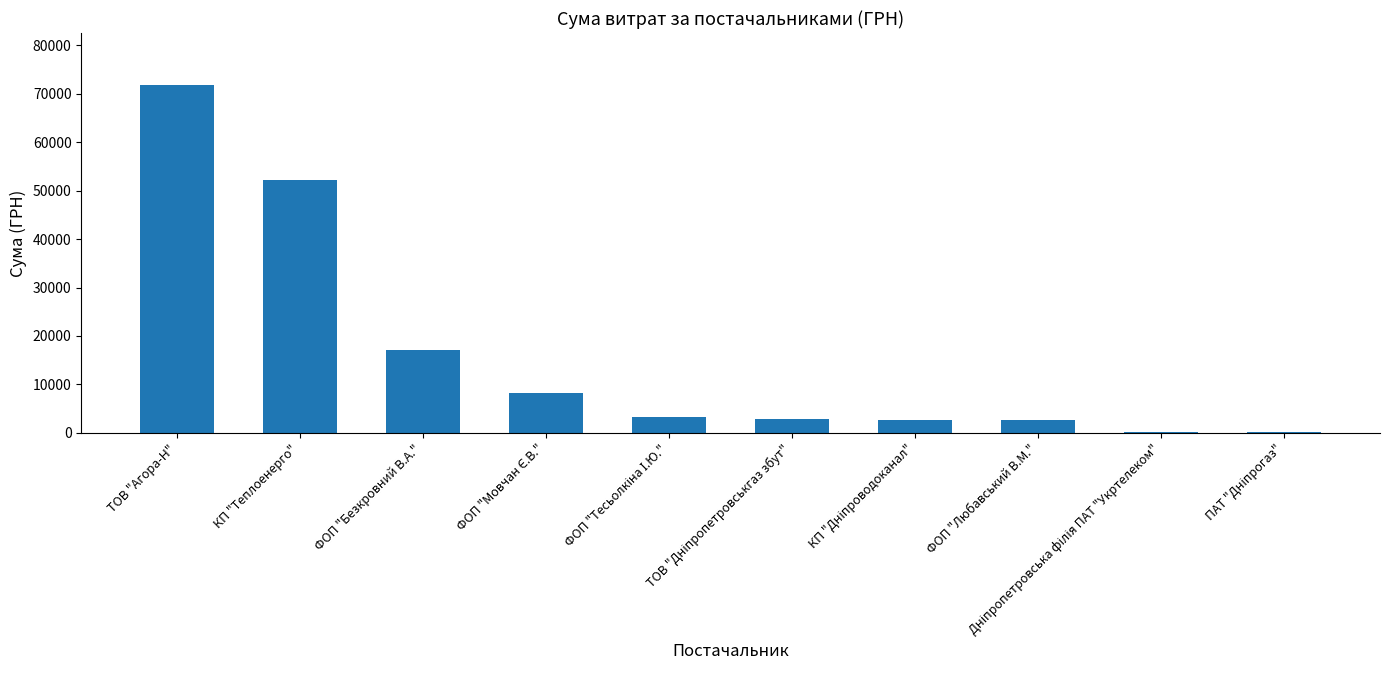

Is it true that the value at КП "Теплоенерго" is 52204.2?

True